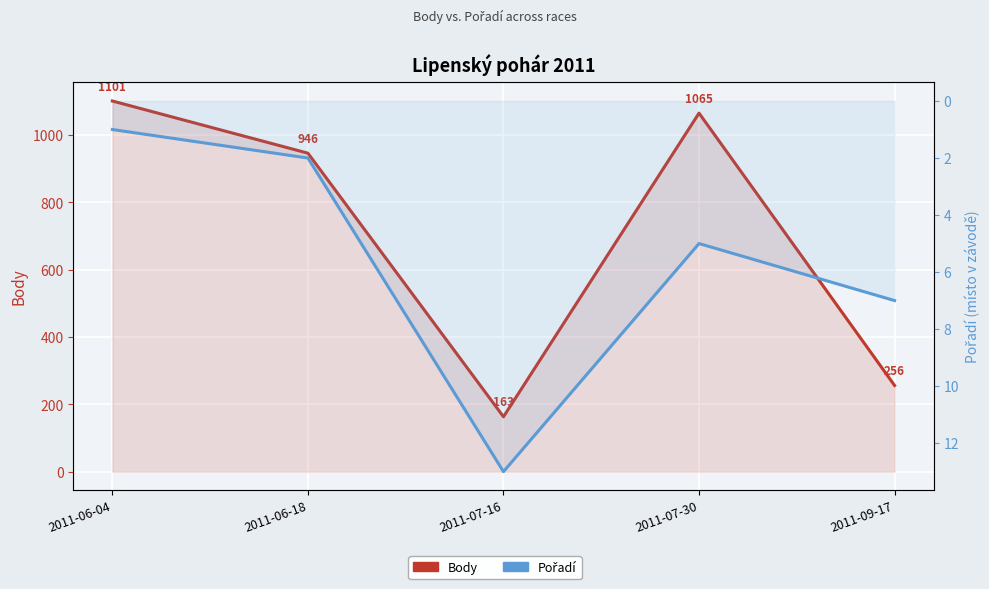

True or false: Pořadí has a value of 3 at 2011-07-30.

False